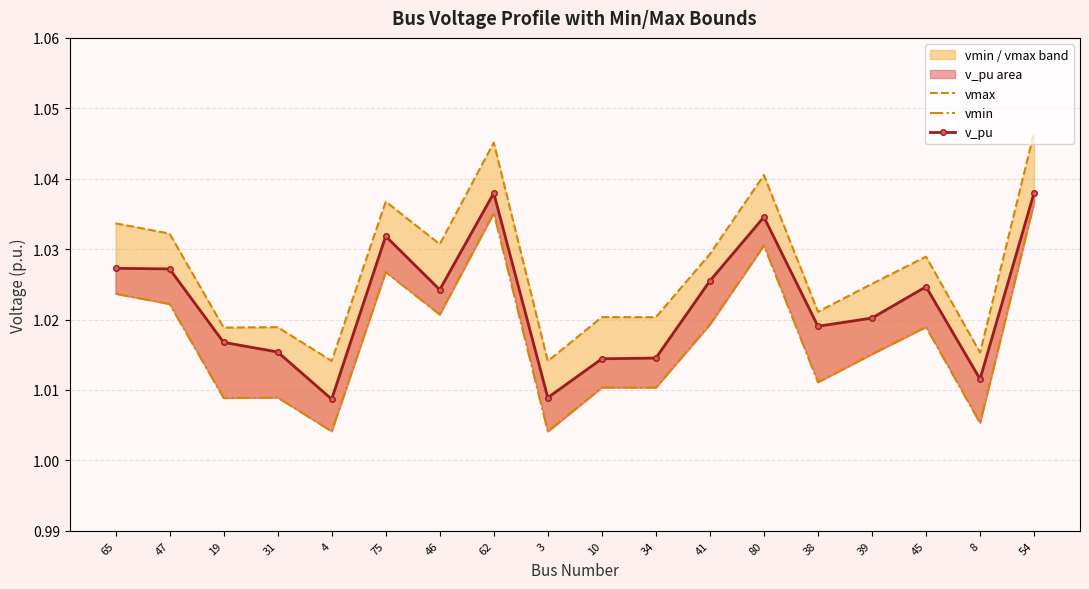

What is the average value of the v_pu series?

1.0